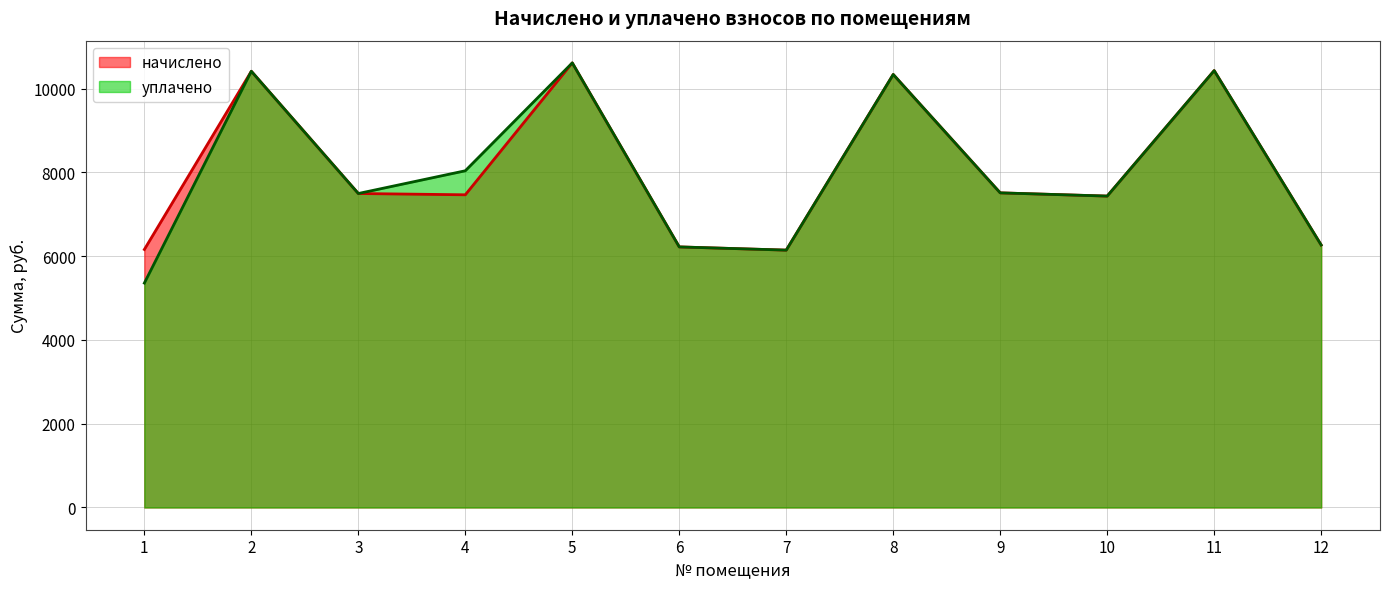

Where does the начислено series first go above 7495?

2